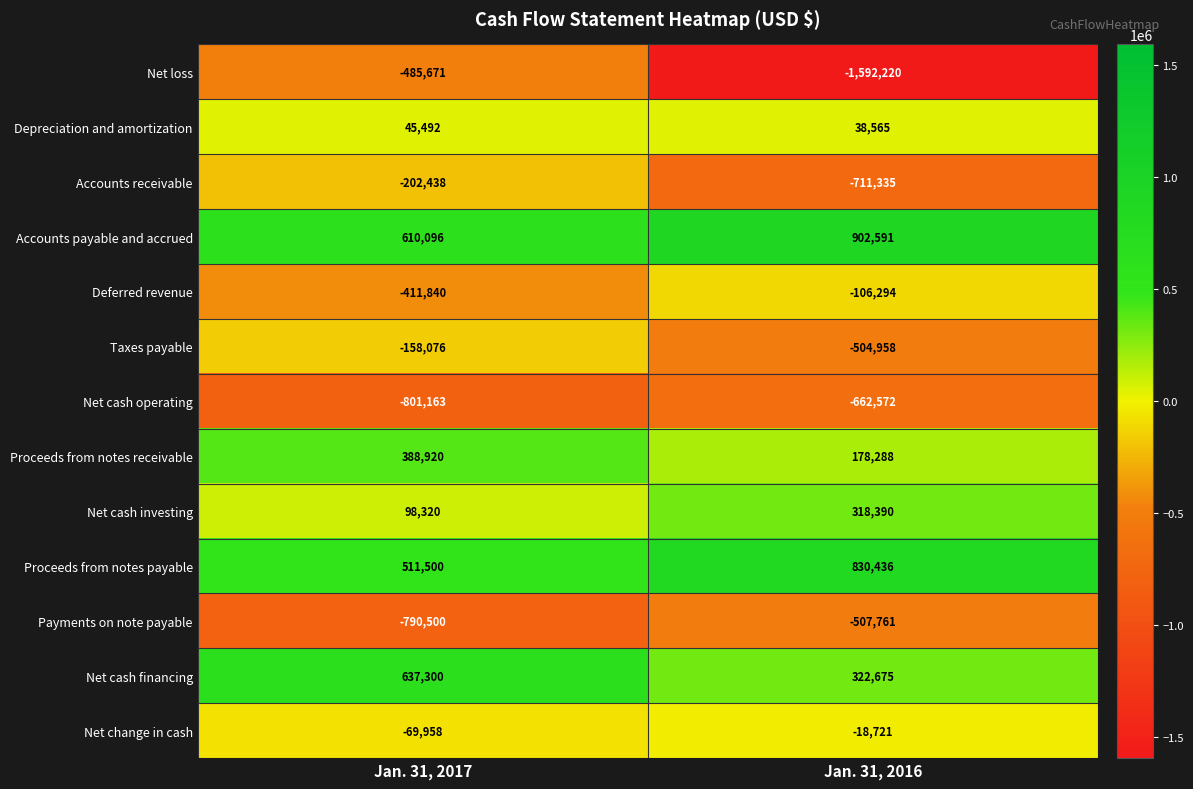

Which series has the largest total across all categories?

Accounts payable and accrued